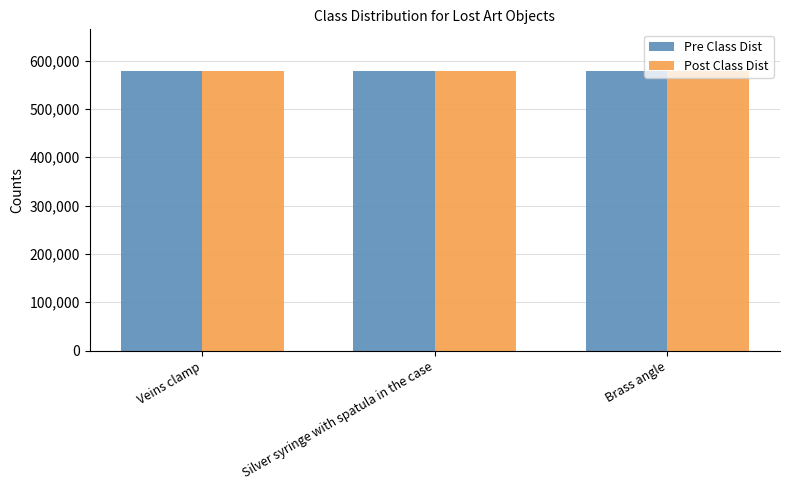

Is it true that Pre Class Dist equals 145577 at Brass angle?

False